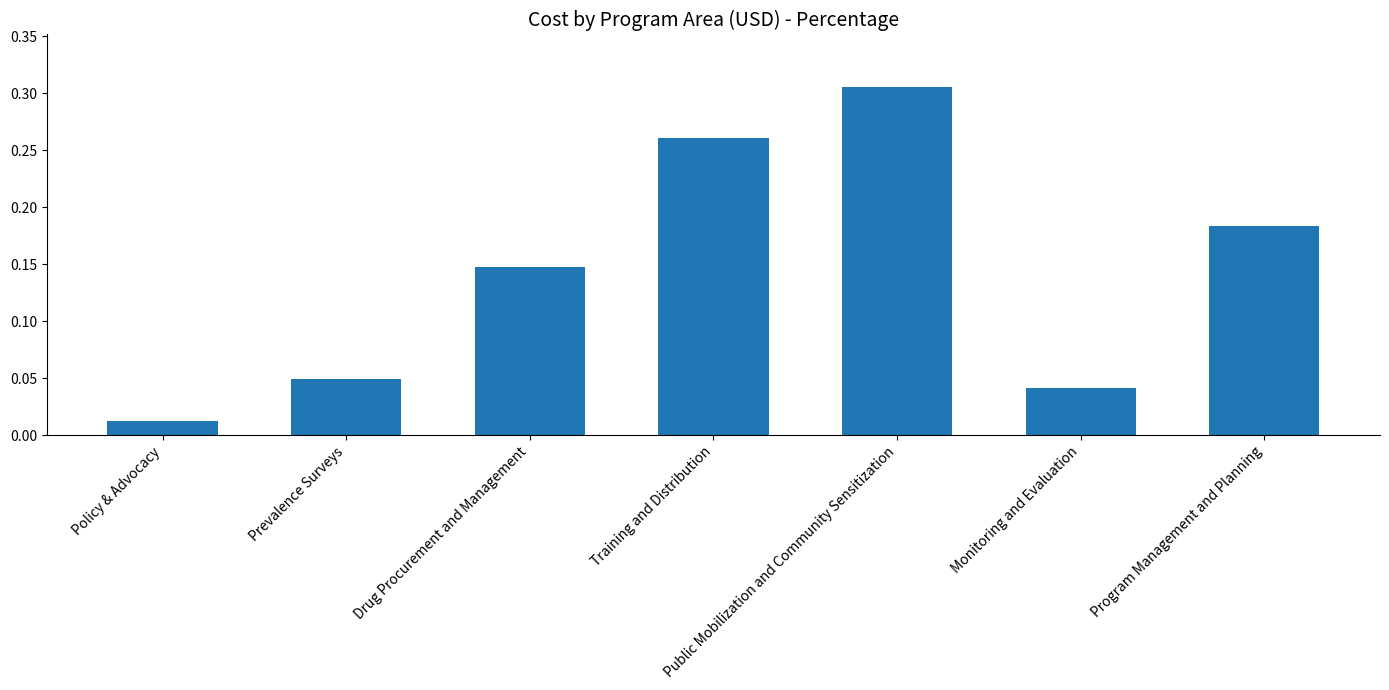

Is it true that the value at Monitoring and Evaluation is 0.1?

False